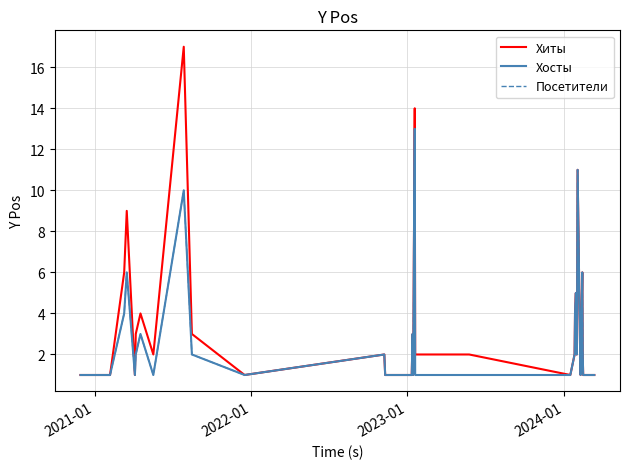

Is this an area chart (filled region under the line)?

No